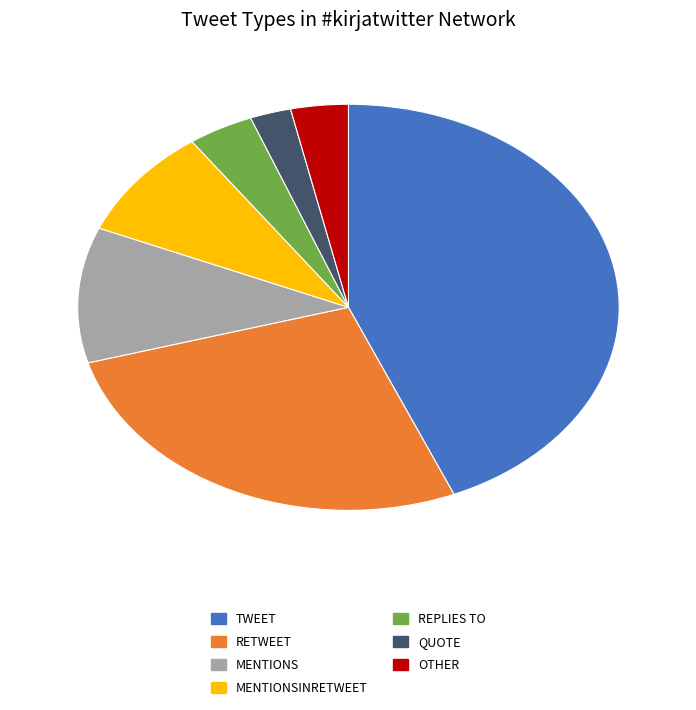

Does any single category account for the majority?

No